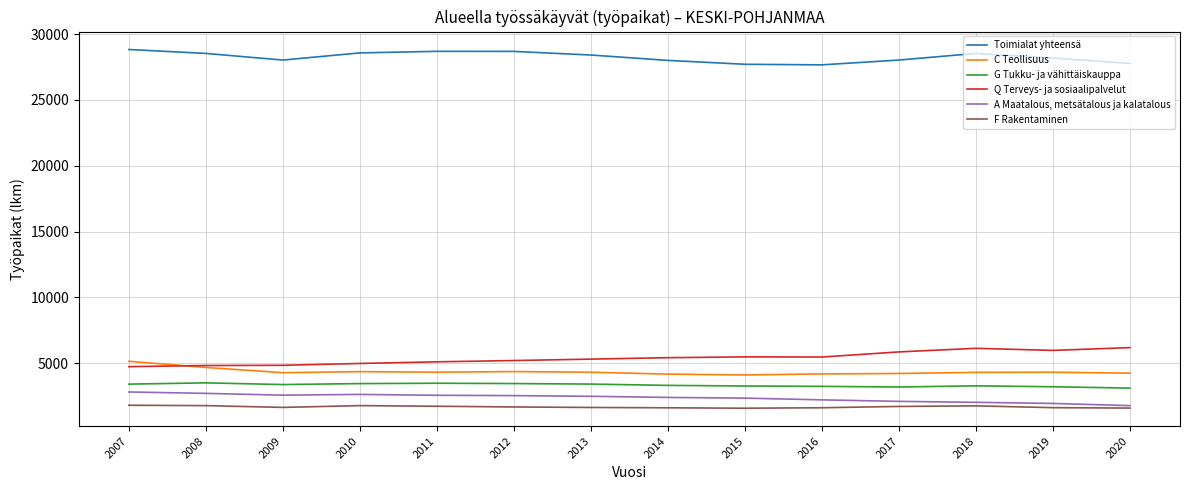

At which label does C Teollisuus first exceed 4325?

2007